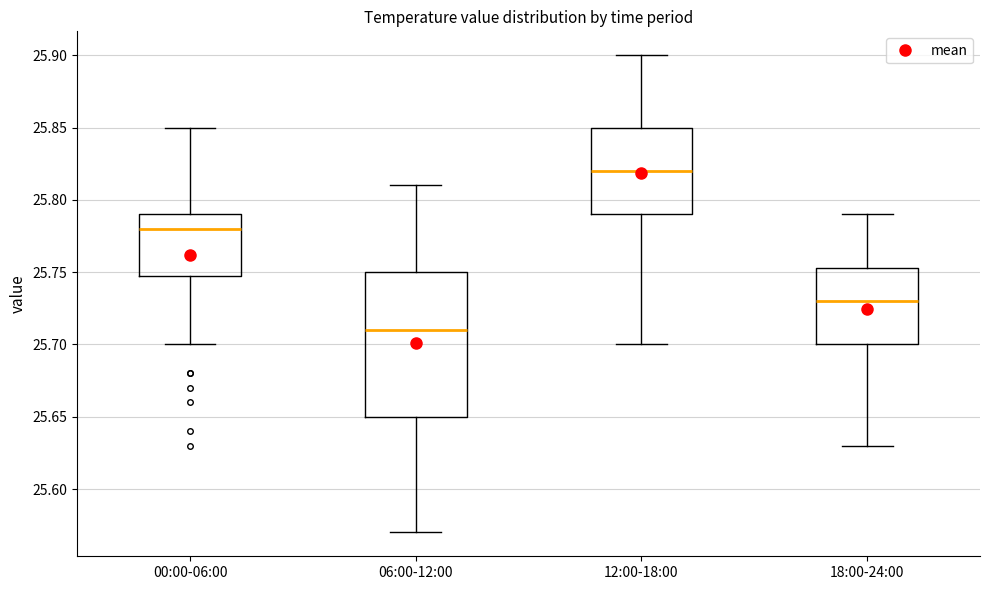

Reading left to right, read every box against the y-axis: the position of its median line, the range the box covers, and the ends of its whiskers. The values are not printed on the chart, so give them approximately, as read against the axis.

00:00-06:00: median 25.780, box 25.750 to 25.790, whiskers 25.700 to 25.850
06:00-12:00: median 25.710, box 25.650 to 25.750, whiskers 25.570 to 25.810
12:00-18:00: median 25.820, box 25.790 to 25.850, whiskers 25.700 to 25.900
18:00-24:00: median 25.730, box 25.700 to 25.755, whiskers 25.630 to 25.790